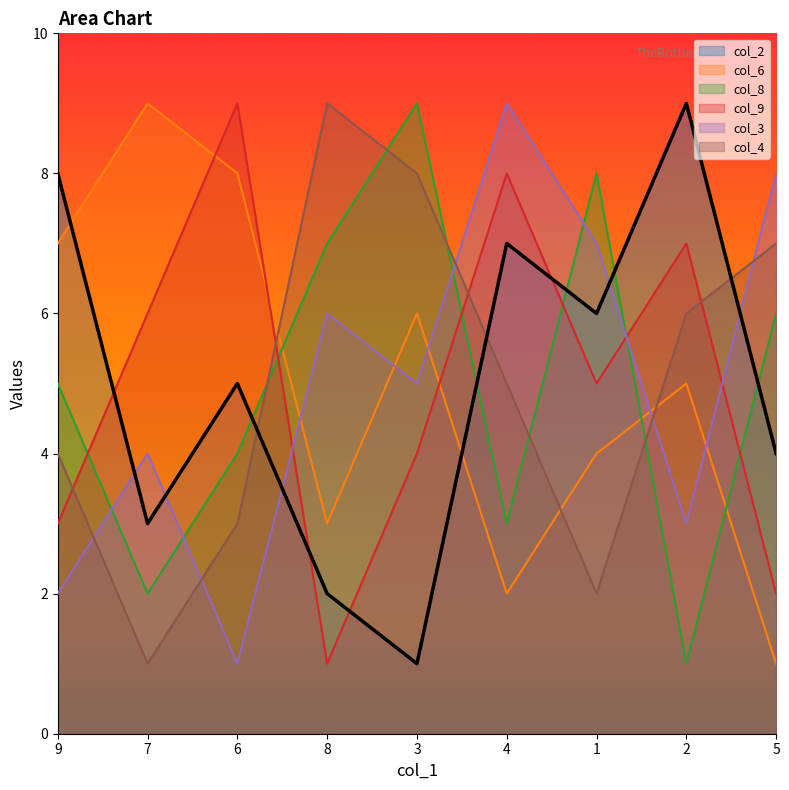

How many values in the col_9 series are below 5?

4